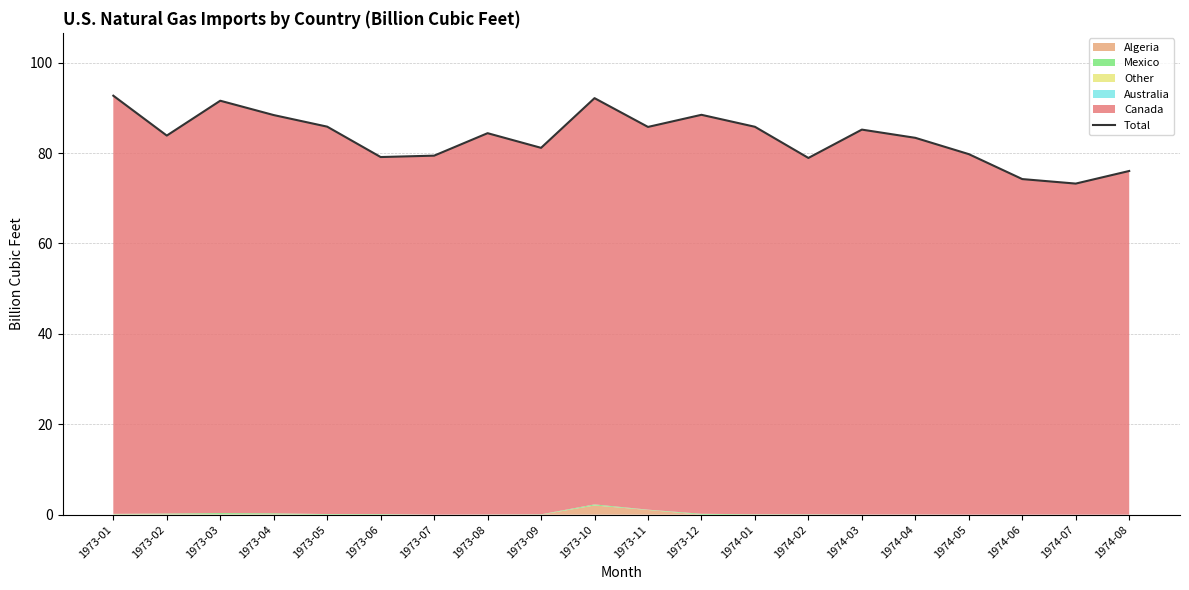

Which label corresponds to the largest value in the chart?

1973-01